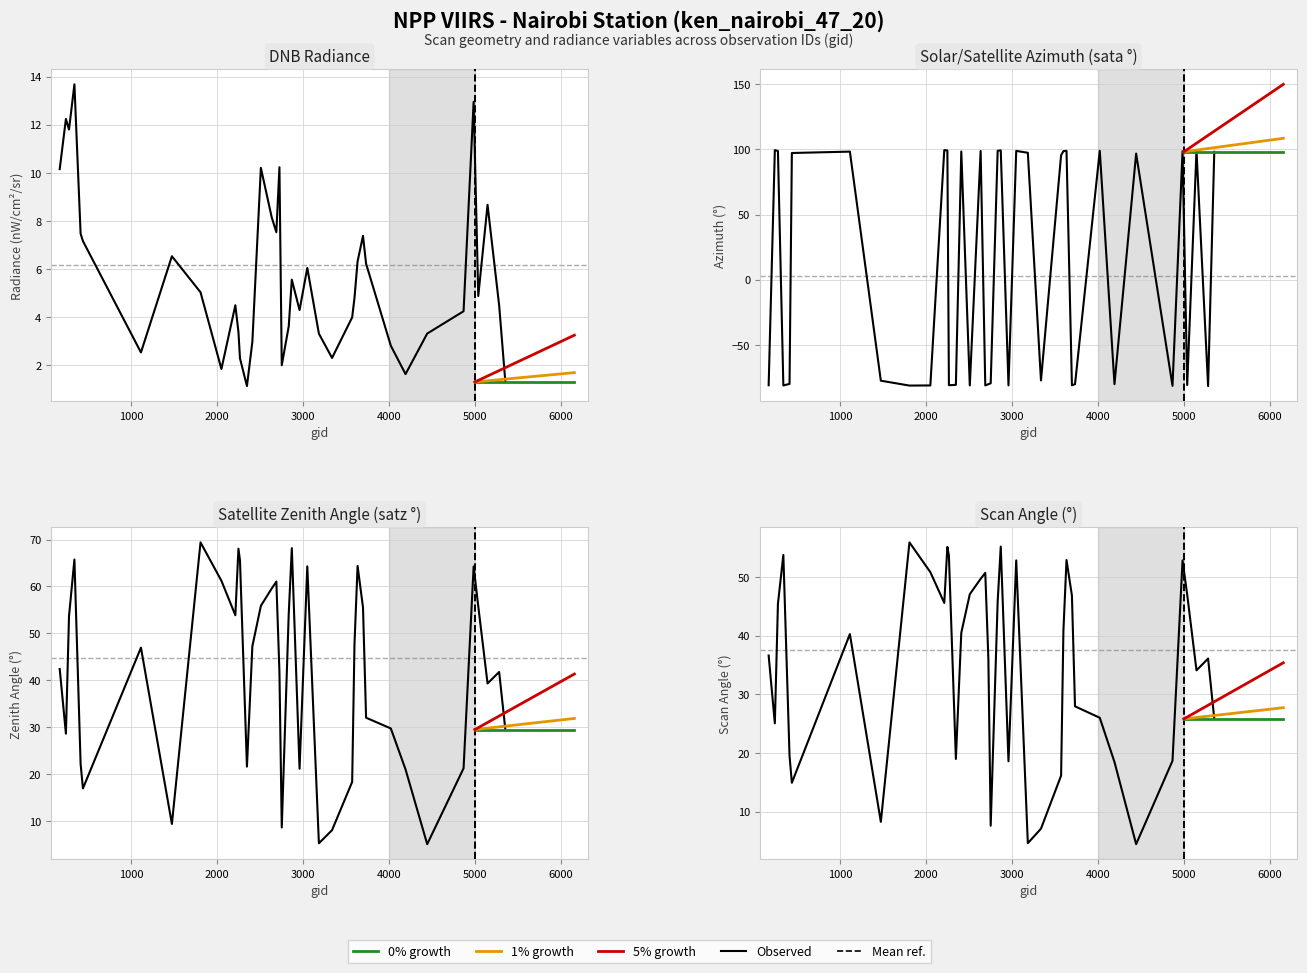

True or false: satz and scan_angle intersect in this chart.

False